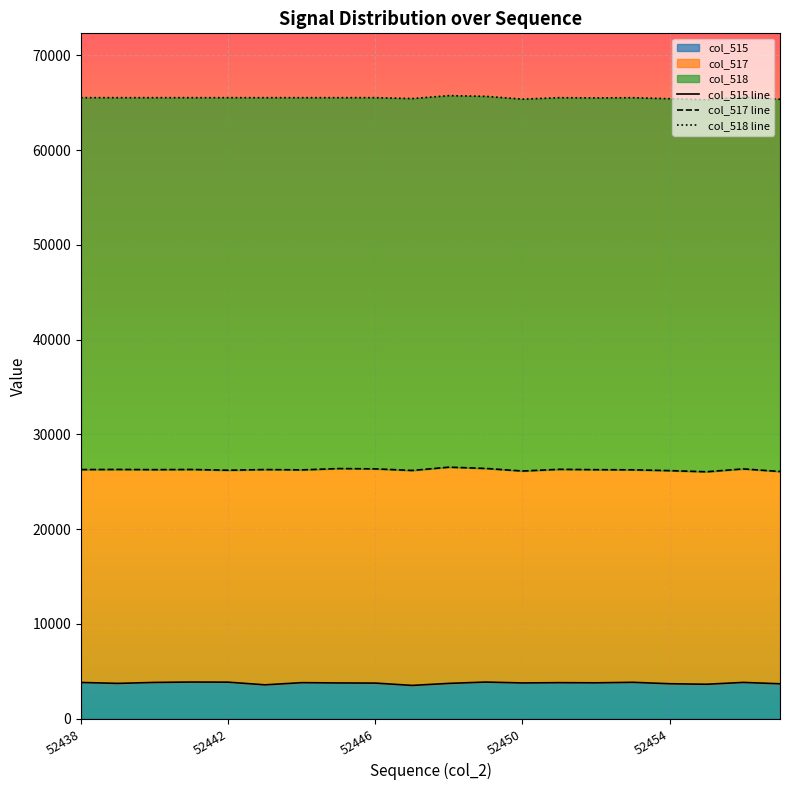

True or false: col_515 has a value of 3827 at 52438.

True